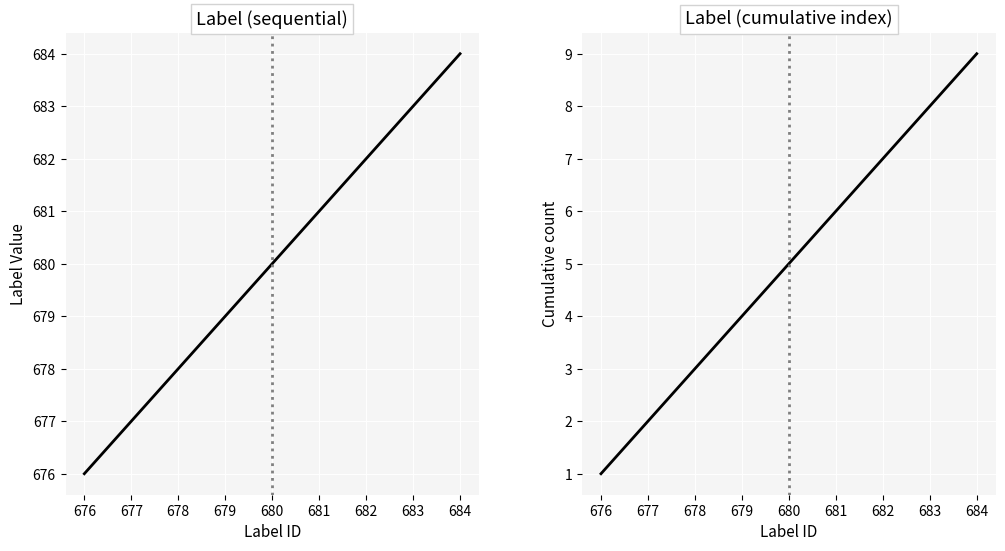

What is the value of the Label point at the 8th from the left?

683